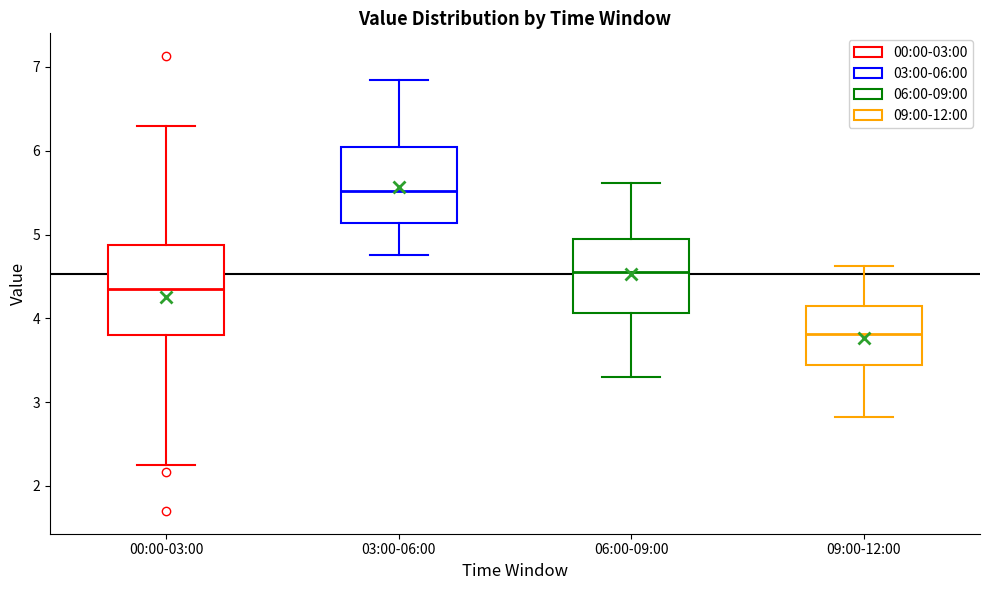

Which box's median line is the highest?

03:00-06:00